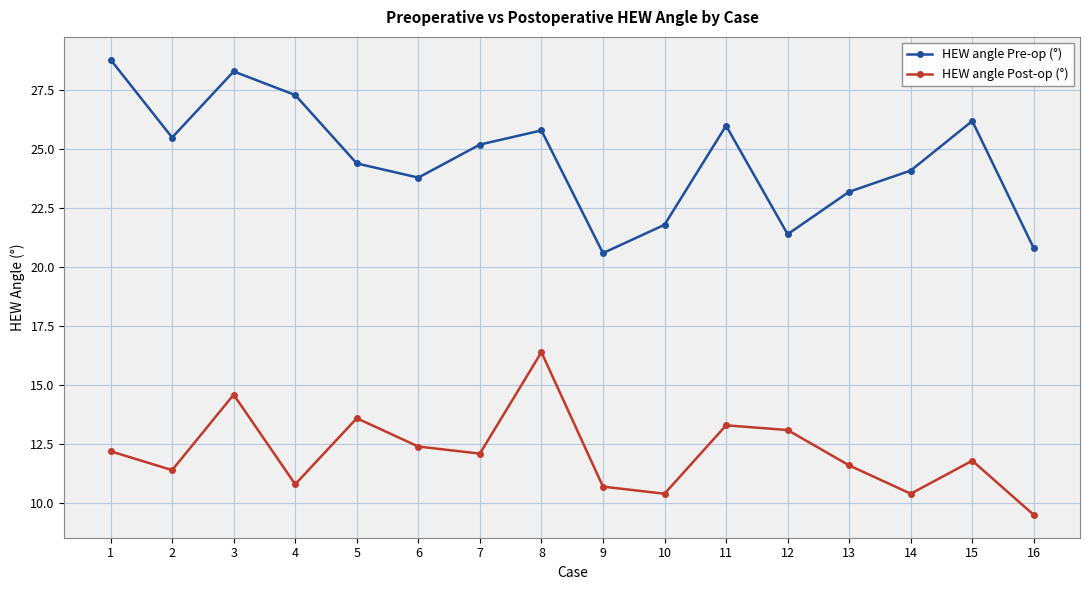

List the series in order of their peak value, lowest first.

HEW angle Post-op (°), HEW angle Pre-op (°)